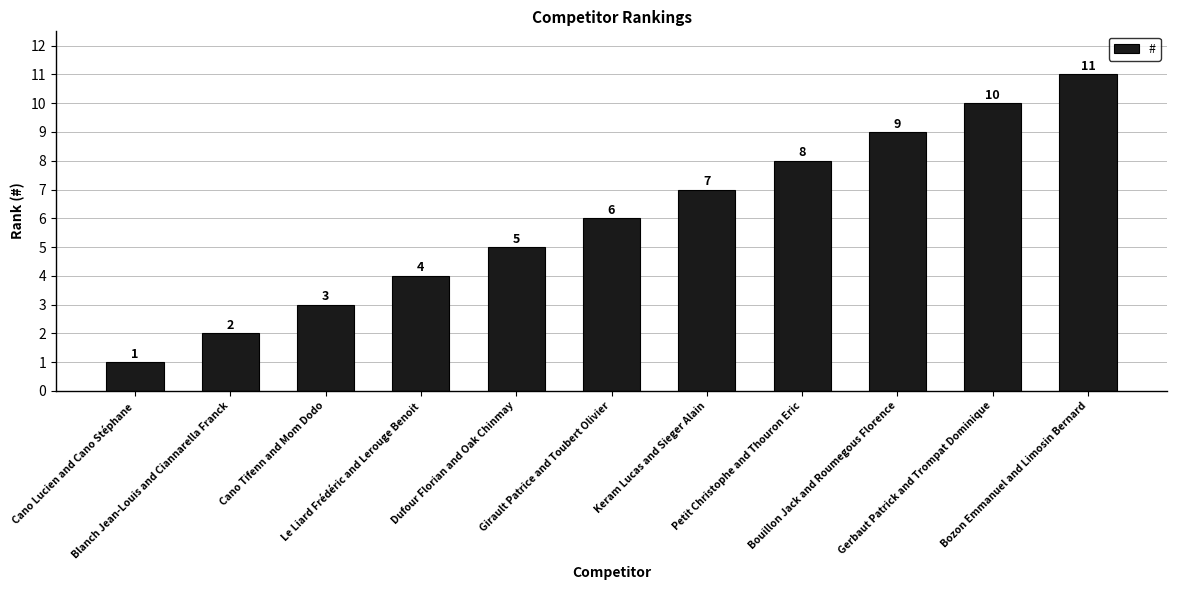

Reading left to right, extract all data points from this chart.

1	2	3	4	5	6	7	8	9	10	11